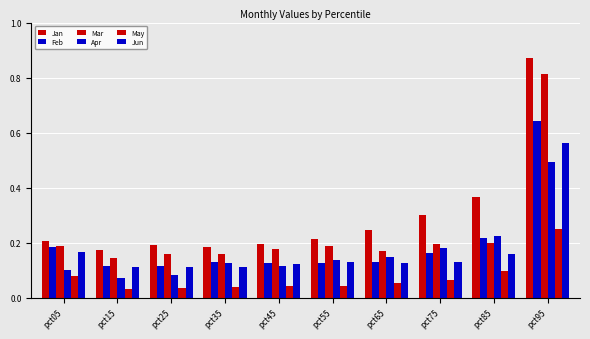

Does the chart contain stacked bars?

No